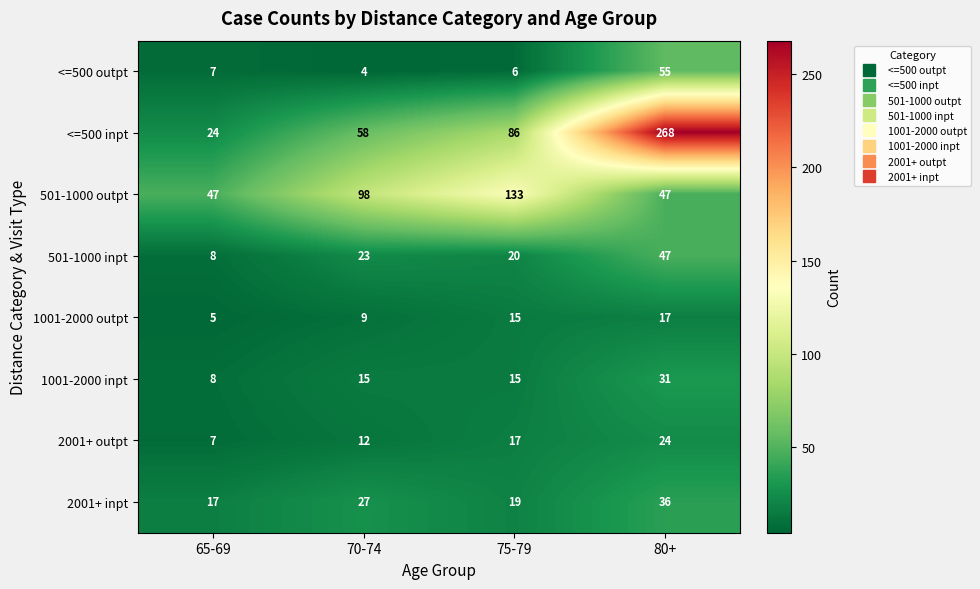

Count the number of categories in the chart.

4